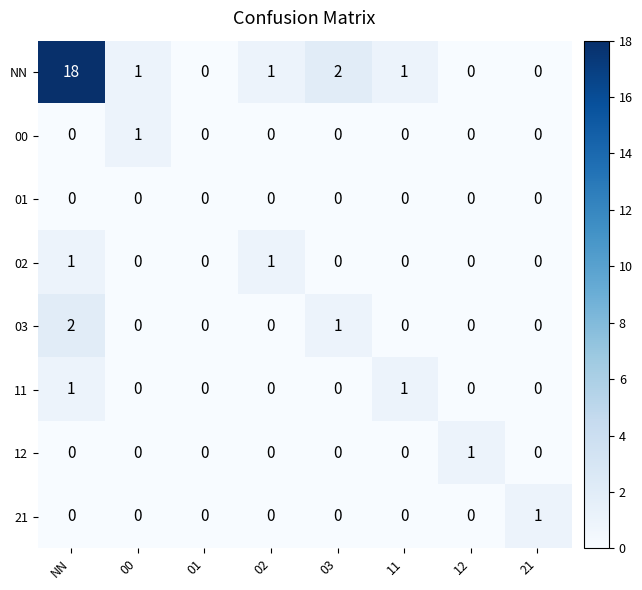

What is the total value across all series at 21?

1